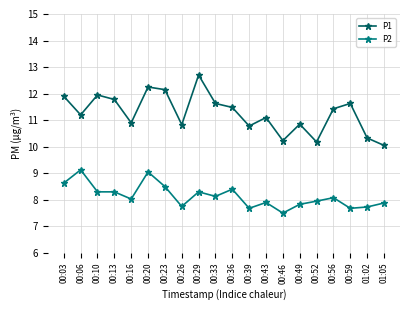

What is the difference between the highest and lowest values at 00:29?

4.4